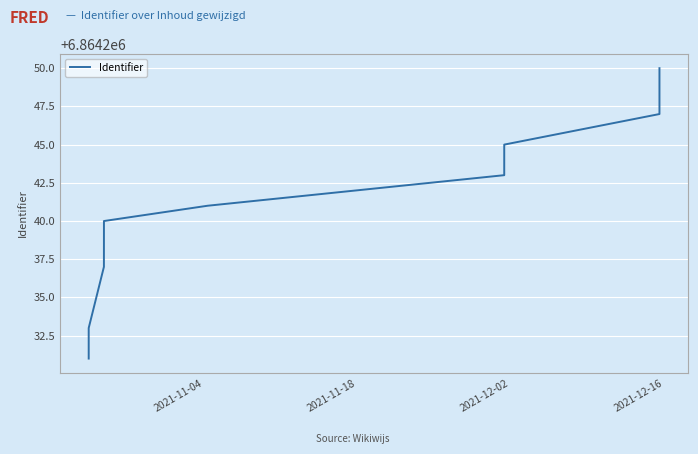

How many data points are less than 6864243?

5